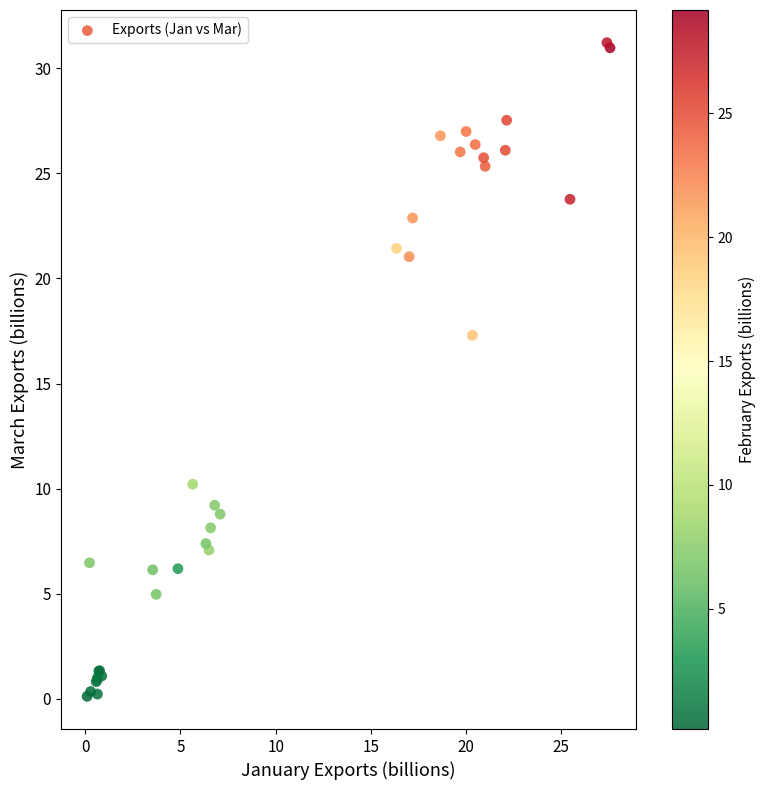

What Y value in the scatter plot is closest to 15?

17.3